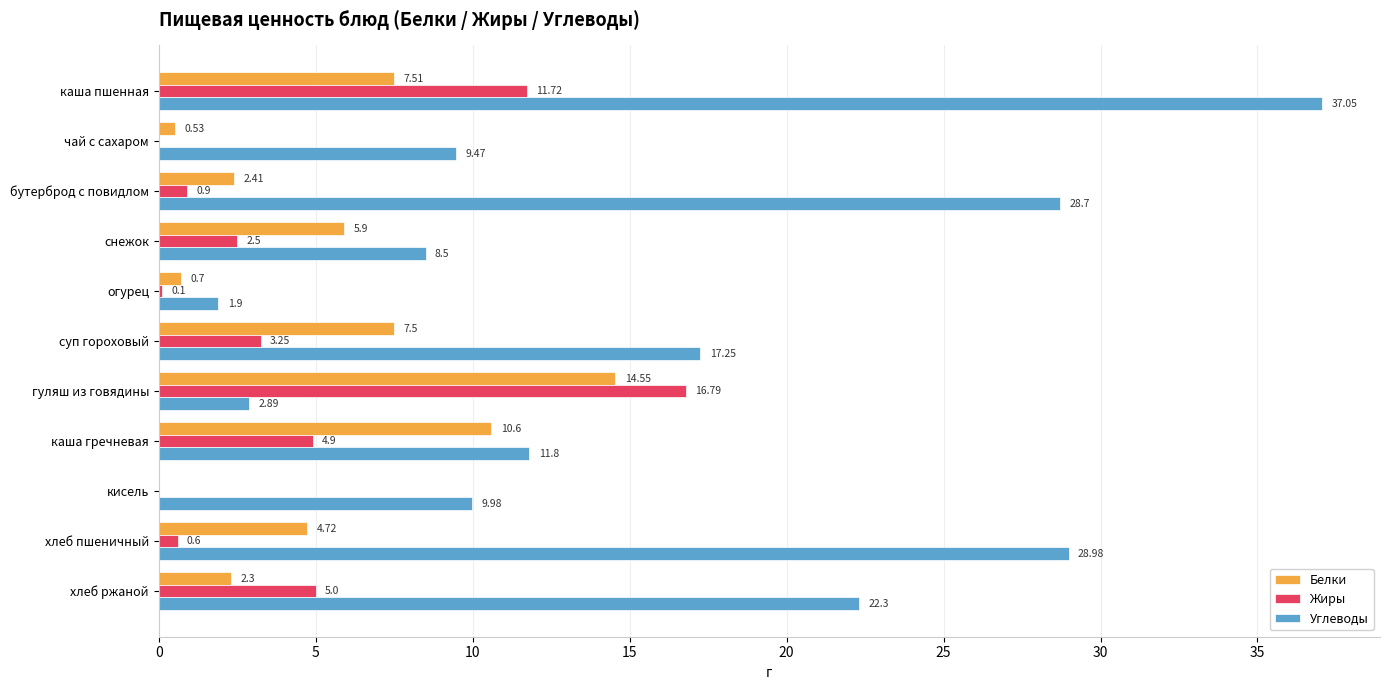

Which series changed the most between чай с сахаром and каша гречневая?

Белки